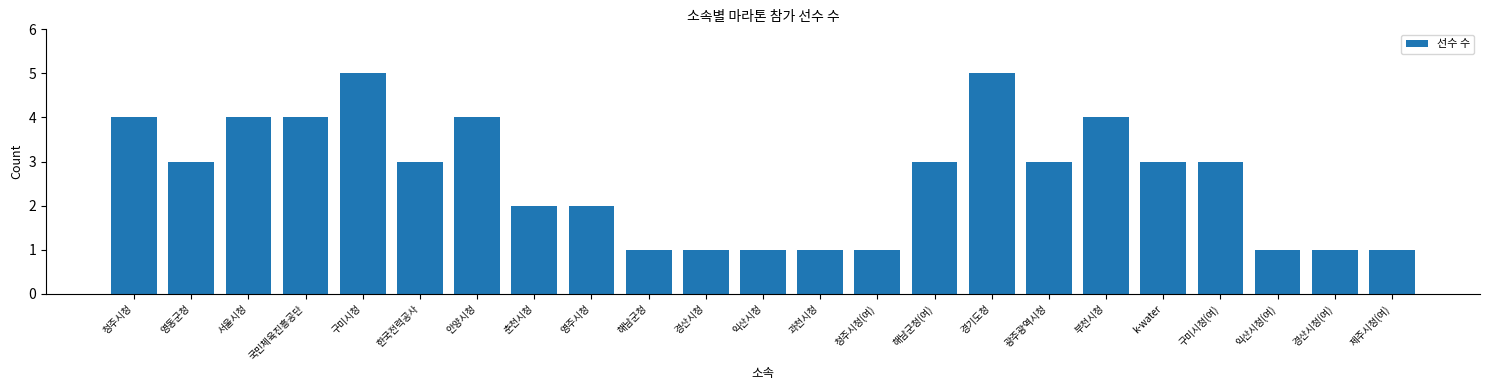

What is the smallest value displayed?

1